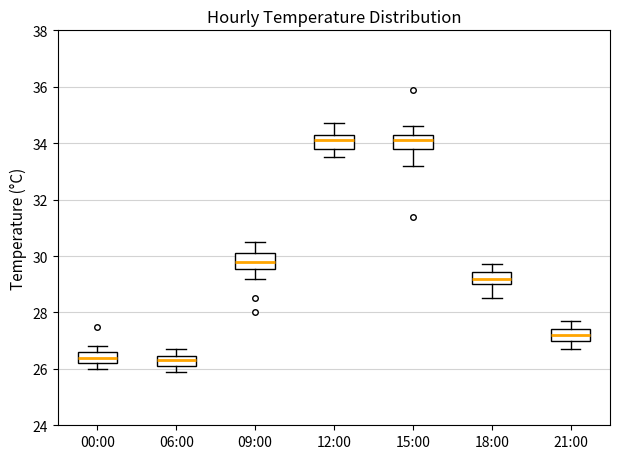

Where is the lower edge of the box for 18:00 on the y-axis? The values are not printed on the chart, so give them approximately, as read against the axis.

29.0